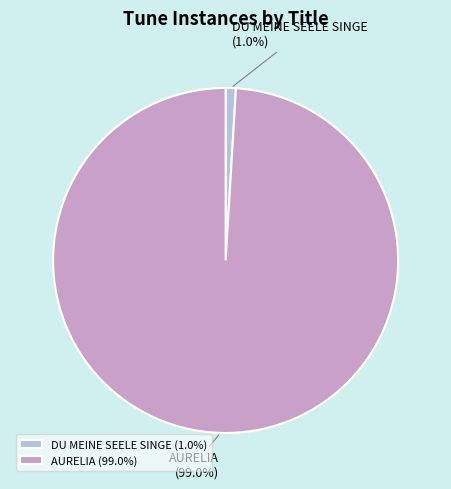

Is it true that DU MEINE SEELE SINGE is 11% of the pie?

False